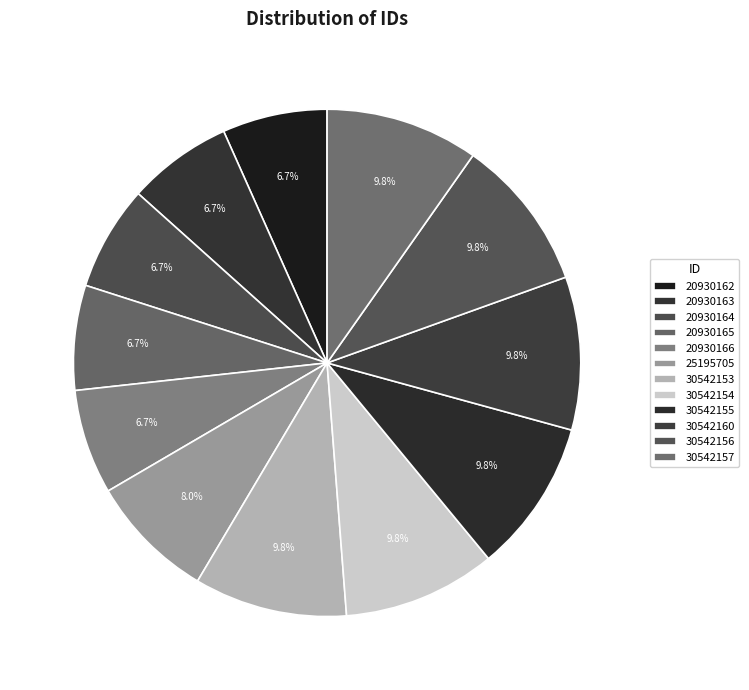

The 20930162 slice represents 7% of the pie. True or false?

True